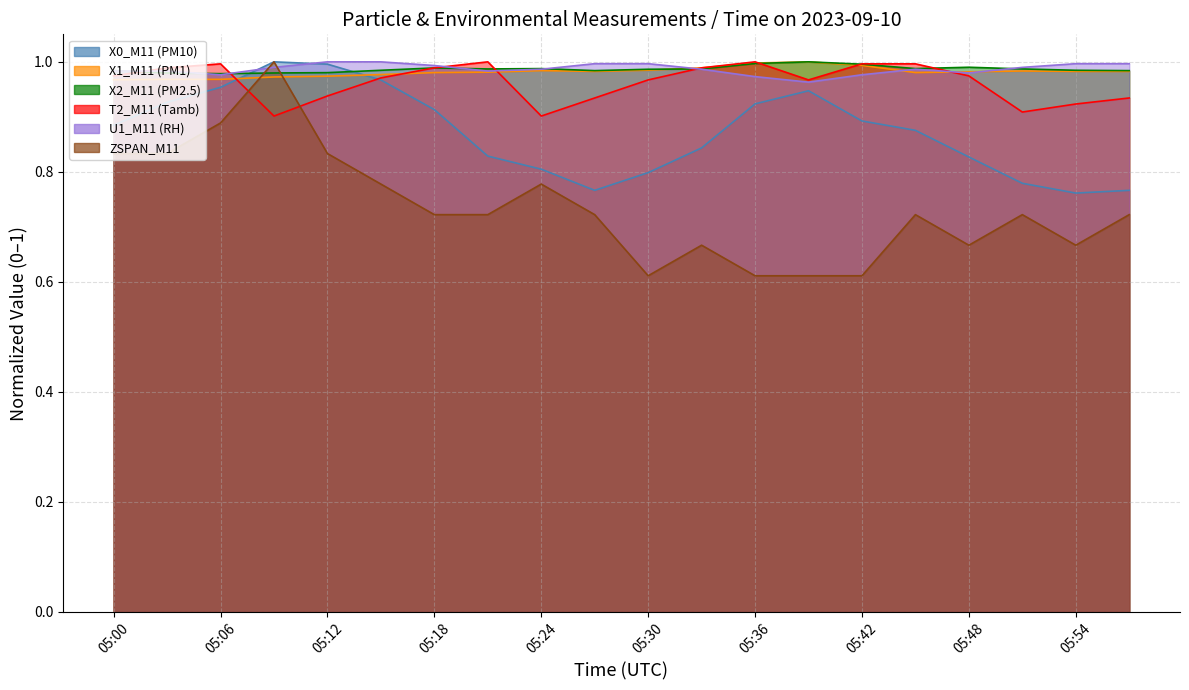

Reading right to left, extract all data points from this chart.

X0_M11 (PM10): 05:57=0.8	05:54=0.8	05:51=0.8	05:48=0.8	05:45=0.9	05:42=0.9	05:39=0.9	05:36=0.9	05:33=0.8	05:30=0.8	05:27=0.8	05:24=0.8	05:21=0.8	05:18=0.9	05:15=1.0	05:12=1.0	05:09=1.0	05:06=1.0	05:03=0.9	05:00=0.9
X1_M11 (PM1): 05:57=1.0	05:54=1.0	05:51=1.0	05:48=1.0	05:45=1.0	05:42=1.0	05:39=1.0	05:36=1.0	05:33=1.0	05:30=1.0	05:27=1.0	05:24=1.0	05:21=1.0	05:18=1.0	05:15=1.0	05:12=1.0	05:09=1.0	05:06=1.0	05:03=1.0	05:00=1.0
X2_M11 (PM2.5): 05:57=1.0	05:54=1.0	05:51=1.0	05:48=1.0	05:45=1.0	05:42=1.0	05:39=1.0	05:36=1.0	05:33=1.0	05:30=1.0	05:27=1.0	05:24=1.0	05:21=1.0	05:18=1.0	05:15=1.0	05:12=1.0	05:09=1.0	05:06=1.0	05:03=1.0	05:00=1.0
T2_M11 (Tamb): 05:57=0.9	05:54=0.9	05:51=0.9	05:48=1.0	05:45=1.0	05:42=1.0	05:39=1.0	05:36=1.0	05:33=1.0	05:30=1.0	05:27=0.9	05:24=0.9	05:21=1.0	05:18=1.0	05:15=1.0	05:12=0.9	05:09=0.9	05:06=1.0	05:03=1.0	05:00=1.0
U1_M11 (RH): 05:57=1.0	05:54=1.0	05:51=1.0	05:48=1.0	05:45=1.0	05:42=1.0	05:39=1.0	05:36=1.0	05:33=1.0	05:30=1.0	05:27=1.0	05:24=1.0	05:21=1.0	05:18=1.0	05:15=1.0	05:12=1.0	05:09=1.0	05:06=1.0	05:03=1.0	05:00=1.0
ZSPAN_M11: 05:57=0.7	05:54=0.7	05:51=0.7	05:48=0.7	05:45=0.7	05:42=0.6	05:39=0.6	05:36=0.6	05:33=0.7	05:30=0.6	05:27=0.7	05:24=0.8	05:21=0.7	05:18=0.7	05:15=0.8	05:12=0.8	05:09=1.0	05:06=0.9	05:03=0.8	05:00=0.8